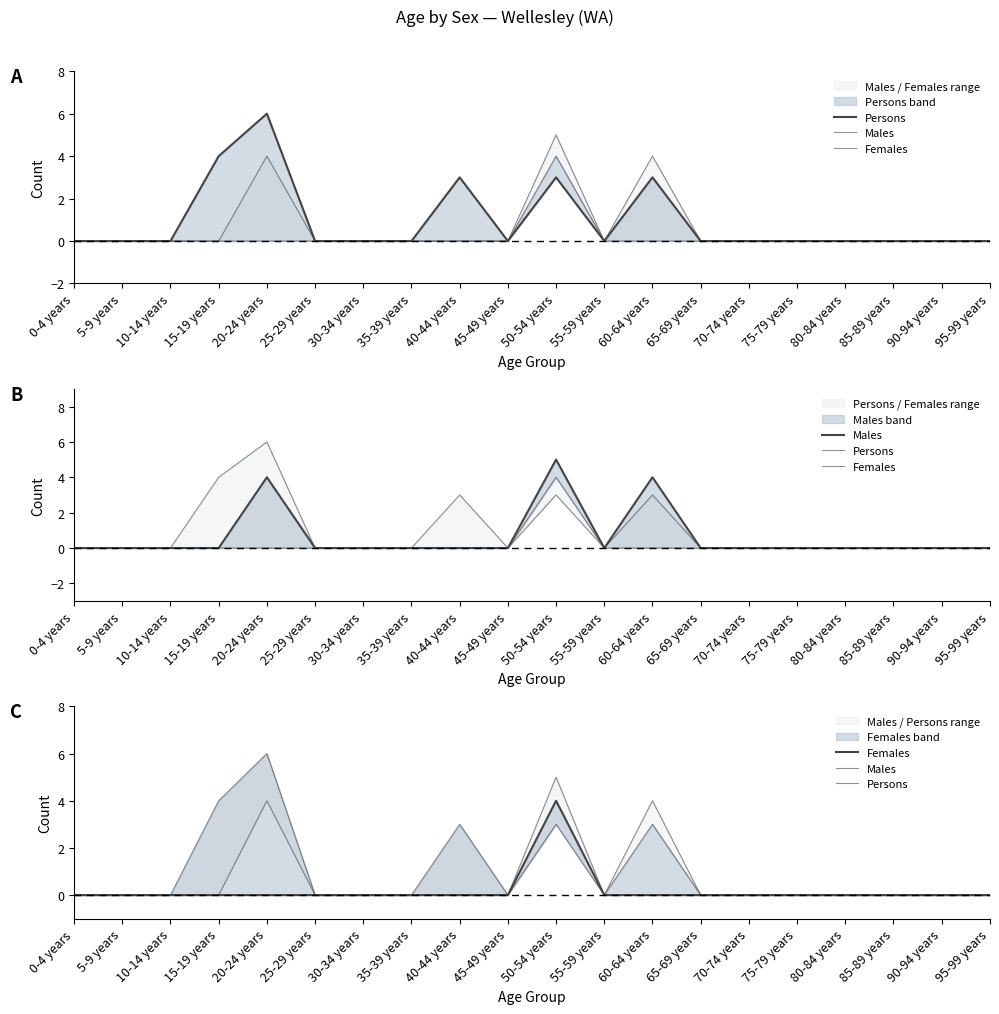

Reading right to left, transcribe all the data shown in this chart.

Persons: 95-99 years=0	90-94 years=0	85-89 years=0	80-84 years=0	75-79 years=0	70-74 years=0	65-69 years=0	60-64 years=3	55-59 years=0	50-54 years=3	45-49 years=0	40-44 years=3	35-39 years=0	30-34 years=0	25-29 years=0	20-24 years=6	15-19 years=4	10-14 years=0	5-9 years=0	0-4 years=0
Males: 95-99 years=0	90-94 years=0	85-89 years=0	80-84 years=0	75-79 years=0	70-74 years=0	65-69 years=0	60-64 years=4	55-59 years=0	50-54 years=5	45-49 years=0	40-44 years=0	35-39 years=0	30-34 years=0	25-29 years=0	20-24 years=4	15-19 years=0	10-14 years=0	5-9 years=0	0-4 years=0
Females: 95-99 years=0	90-94 years=0	85-89 years=0	80-84 years=0	75-79 years=0	70-74 years=0	65-69 years=0	60-64 years=0	55-59 years=0	50-54 years=4	45-49 years=0	40-44 years=0	35-39 years=0	30-34 years=0	25-29 years=0	20-24 years=0	15-19 years=0	10-14 years=0	5-9 years=0	0-4 years=0